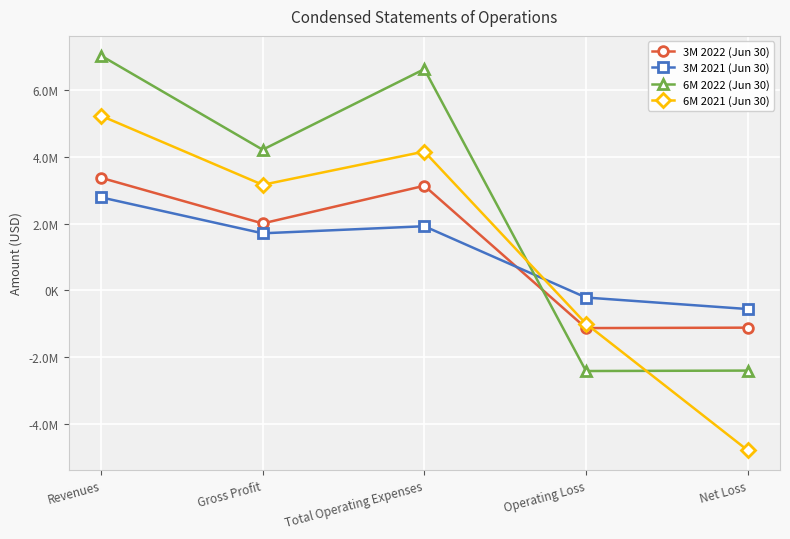

What is the approximate value of 3M 2022 (Jun 30) at Revenues, to the nearest 10?

3367690